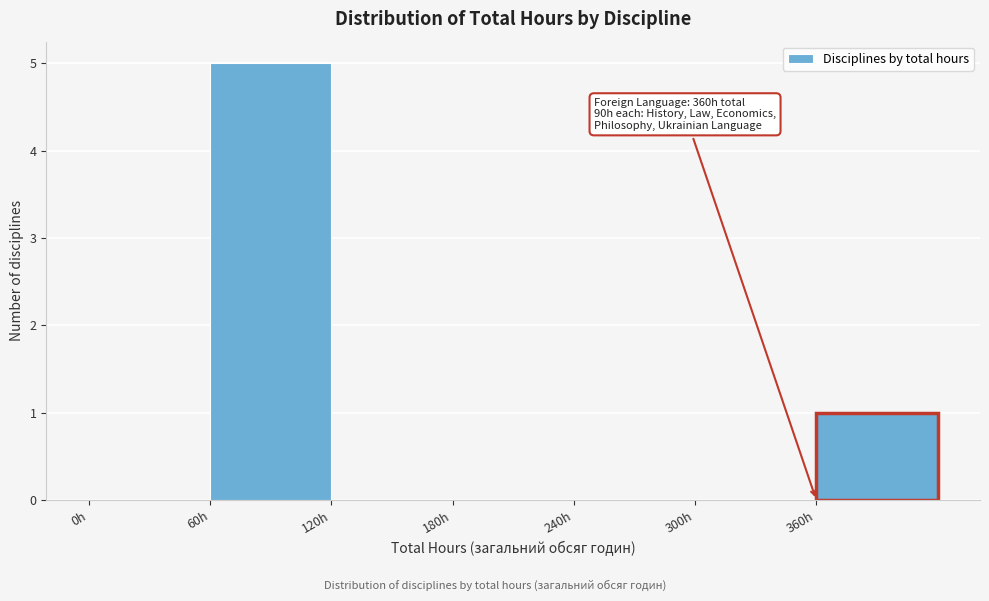

Which range on the x-axis has the tallest bar?

60 to 120